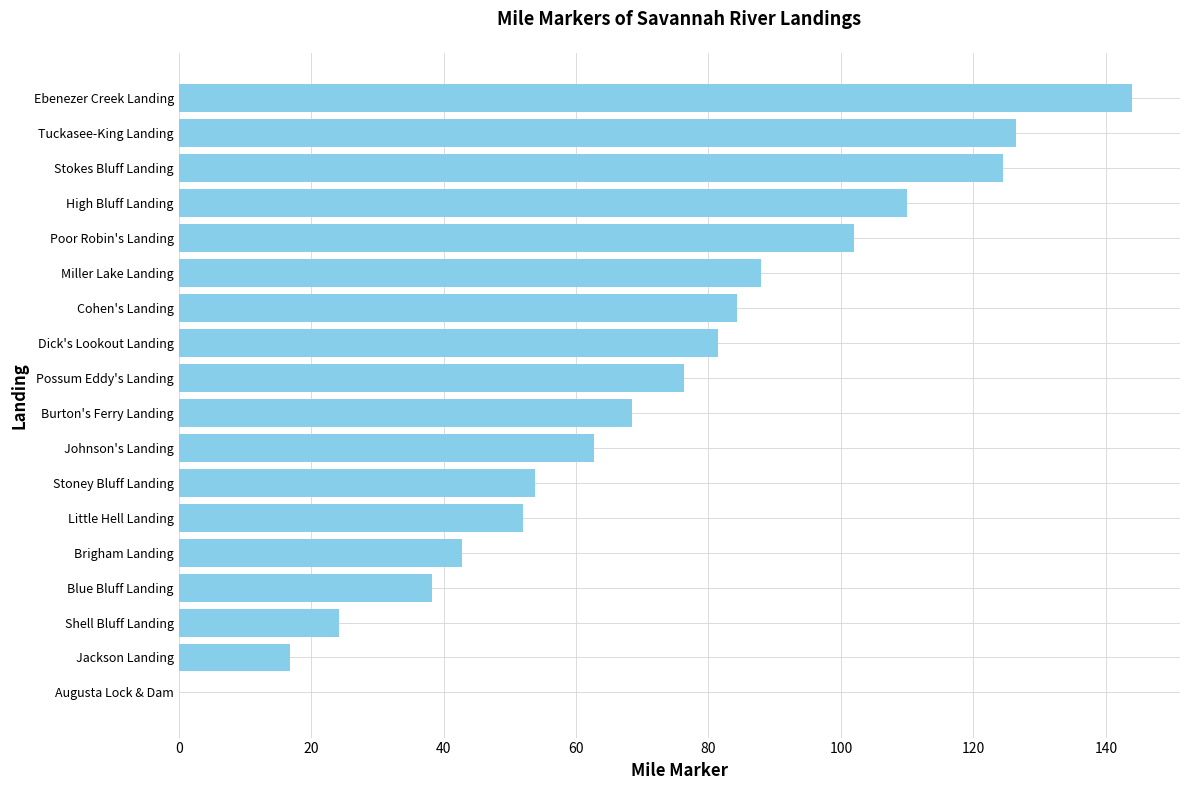

Which category has the highest value across all series?

Ebenezer Creek Landing